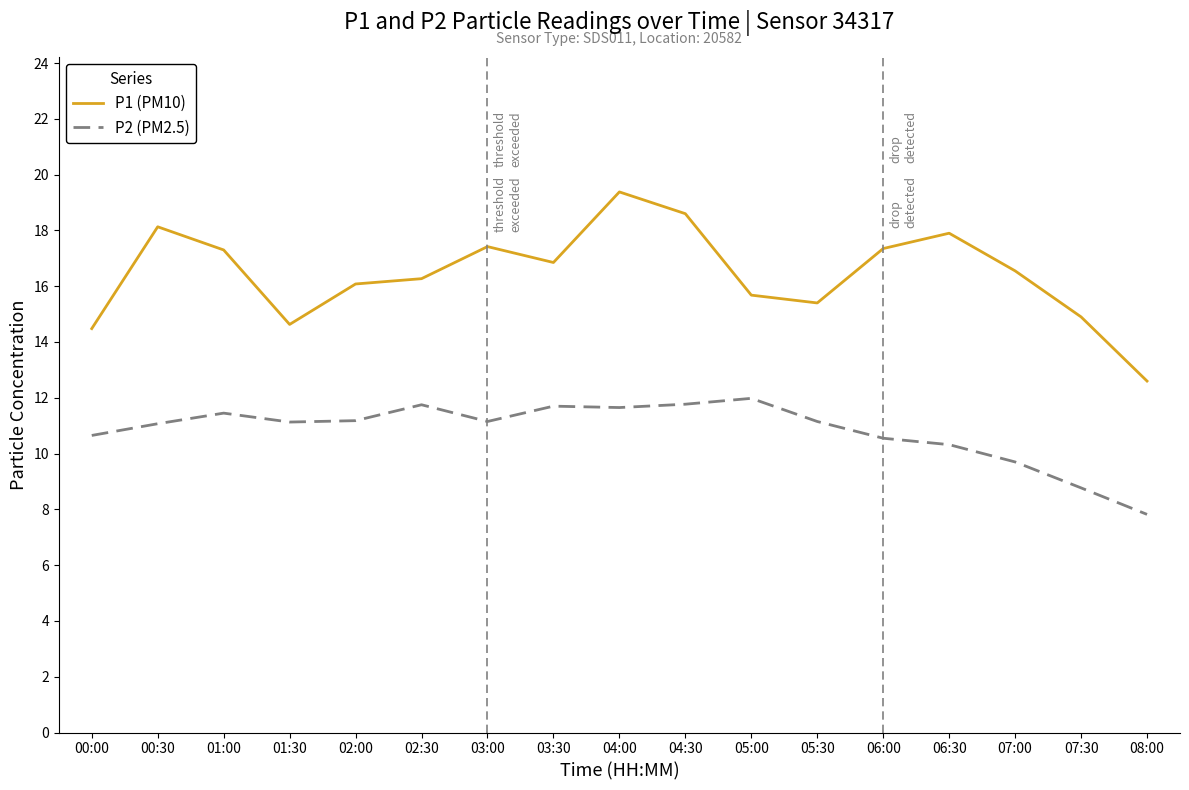

What is the difference between the P1 (PM10) values at 05:30 and 04:30?

3.2